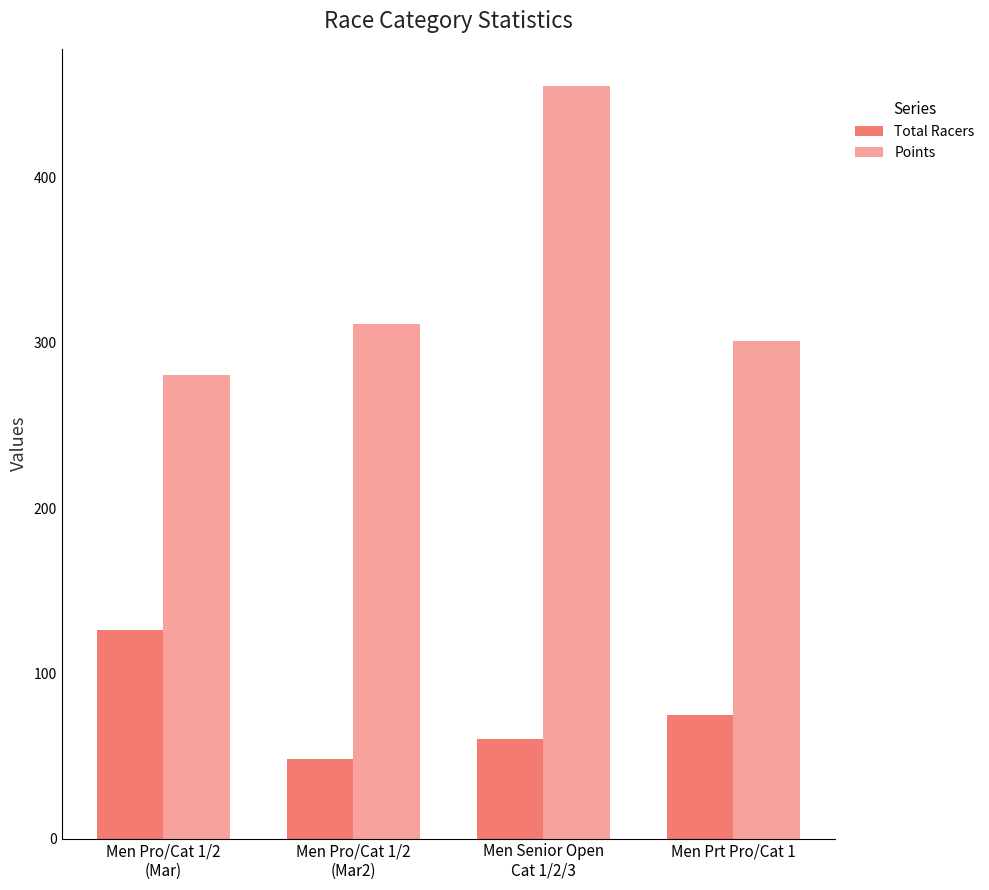

How many bars are there in total?

8